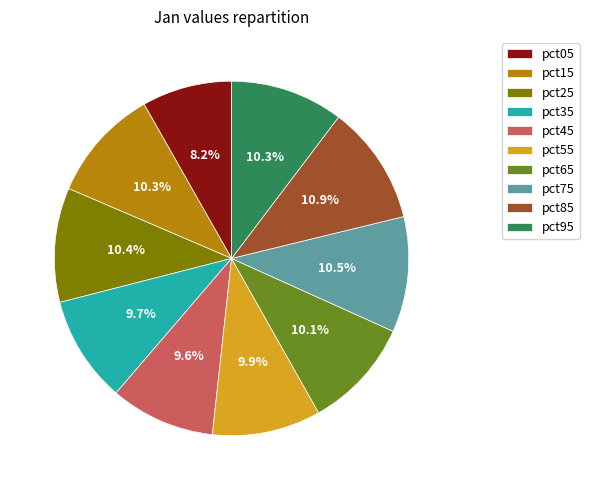

To the nearest percent, what percentage of the pie is pct35?

10%